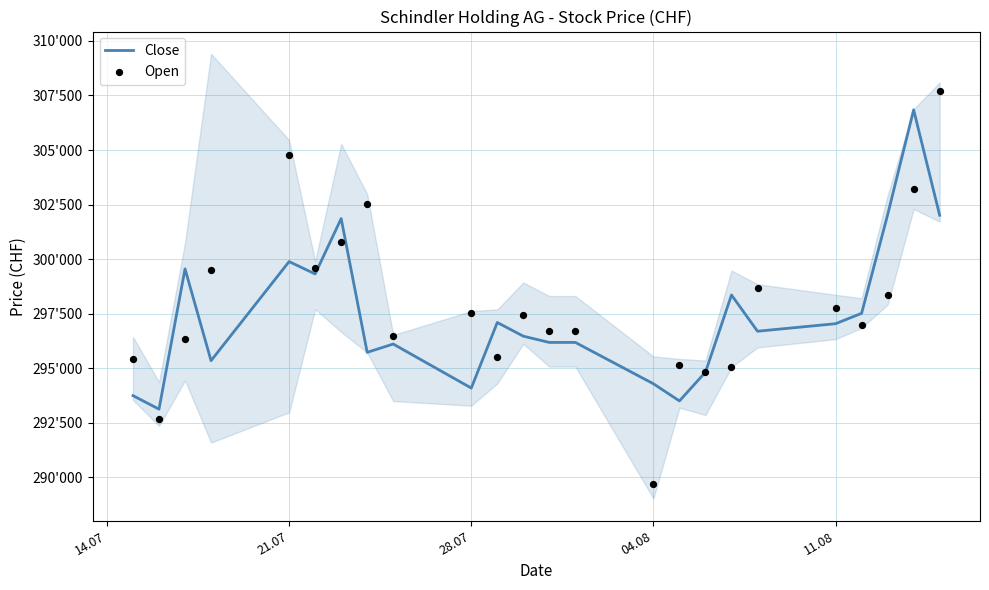

Which series has the largest Y range (max minus min)?

Open